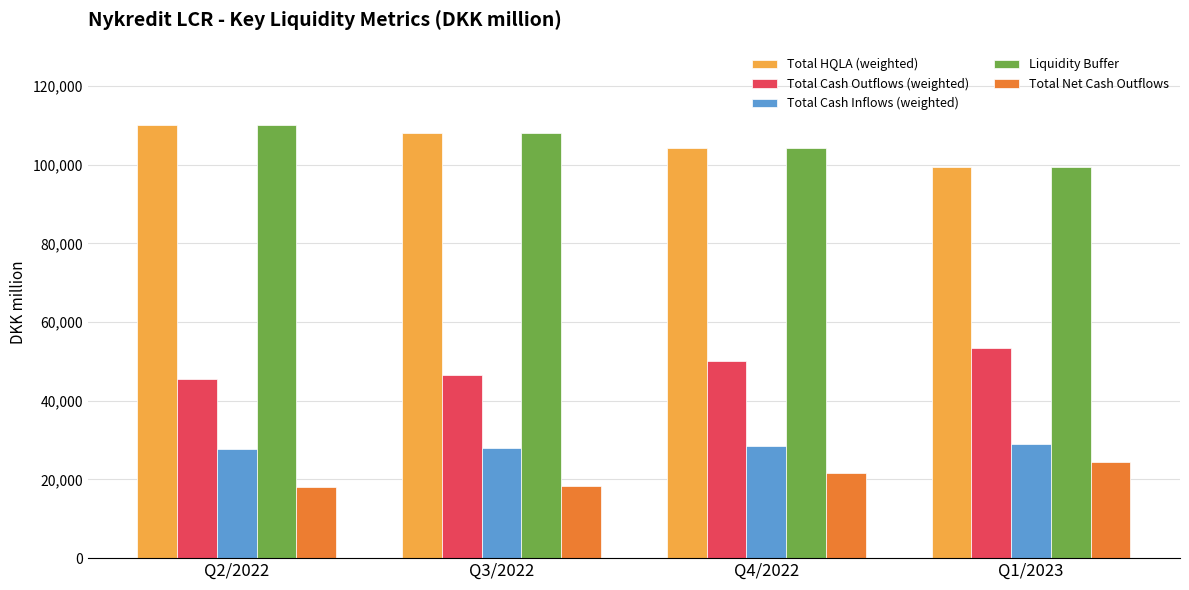

What is the total value across all series at Q3/2022?

309390.5